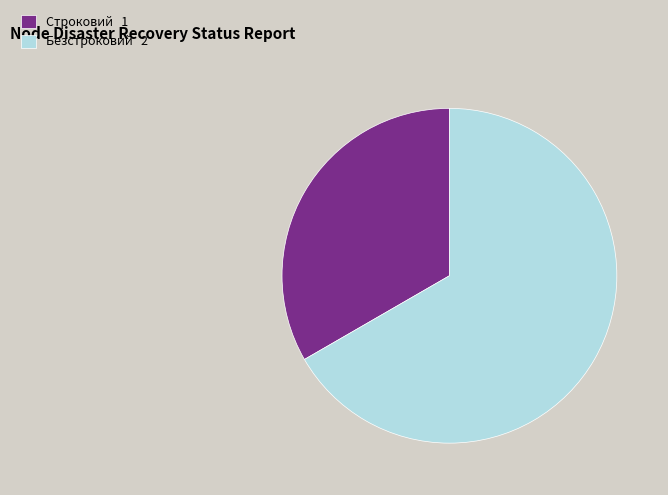

Which slice is the largest?

Безстроковий